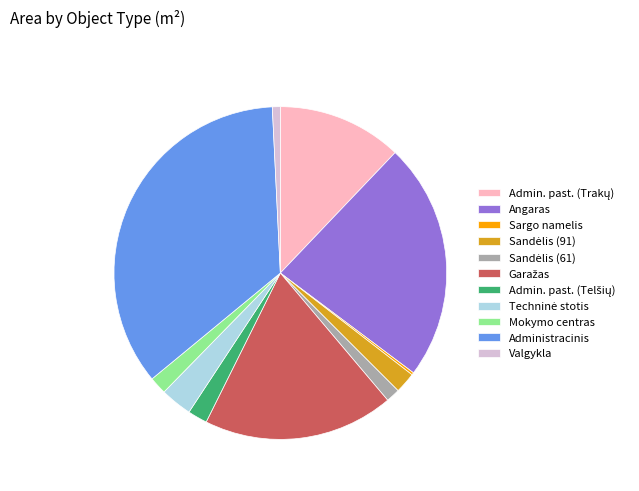

What is the largest slice in the pie chart?

Administracinis